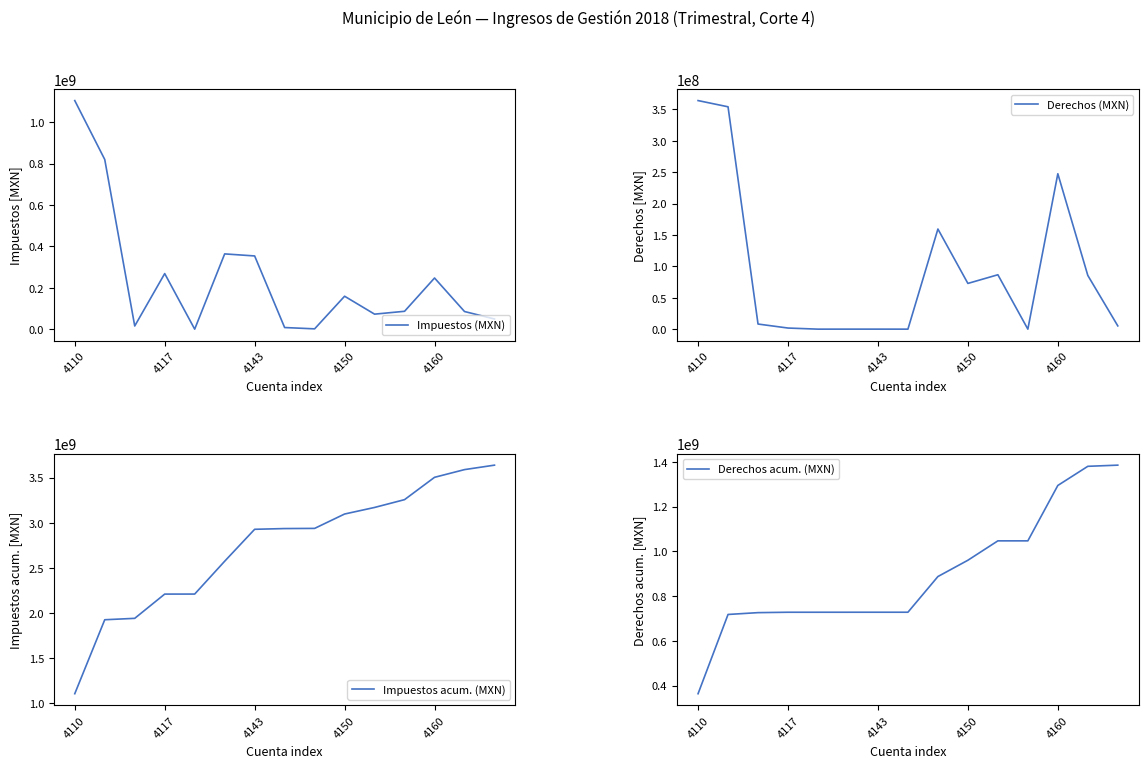

What is the label of the 12th point from the left?

11